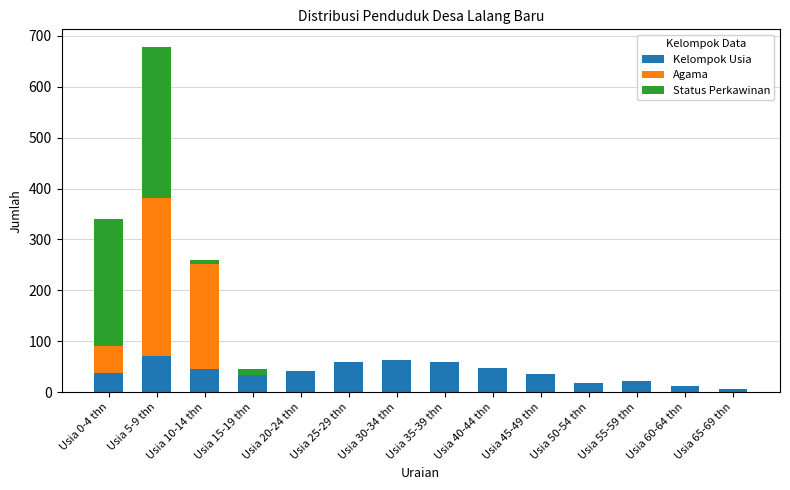

What is the maximum value for Kelompok Usia?

72